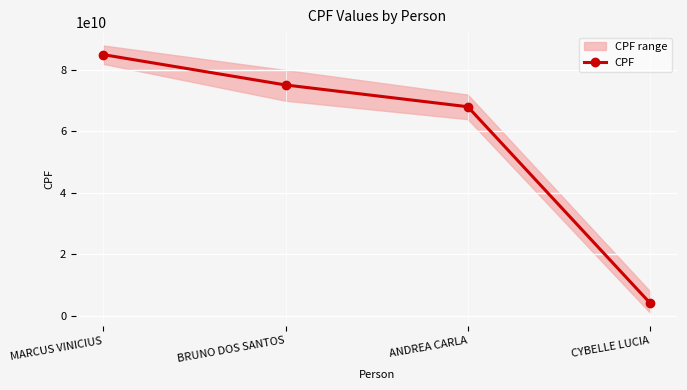

What is the difference between the second highest and second lowest values?

7088268955